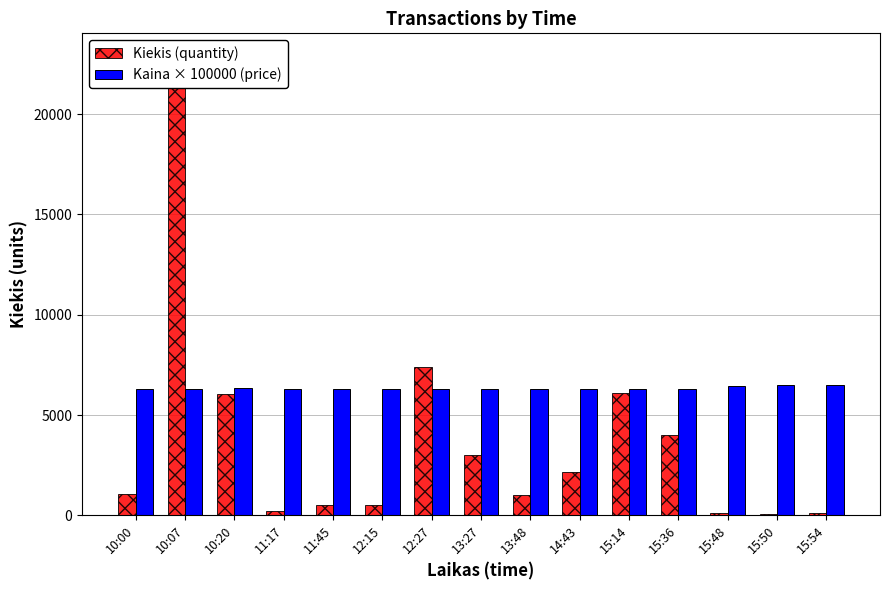

What are all the series names shown in the legend?

Kiekis (quantity), Kaina × 100000 (price)